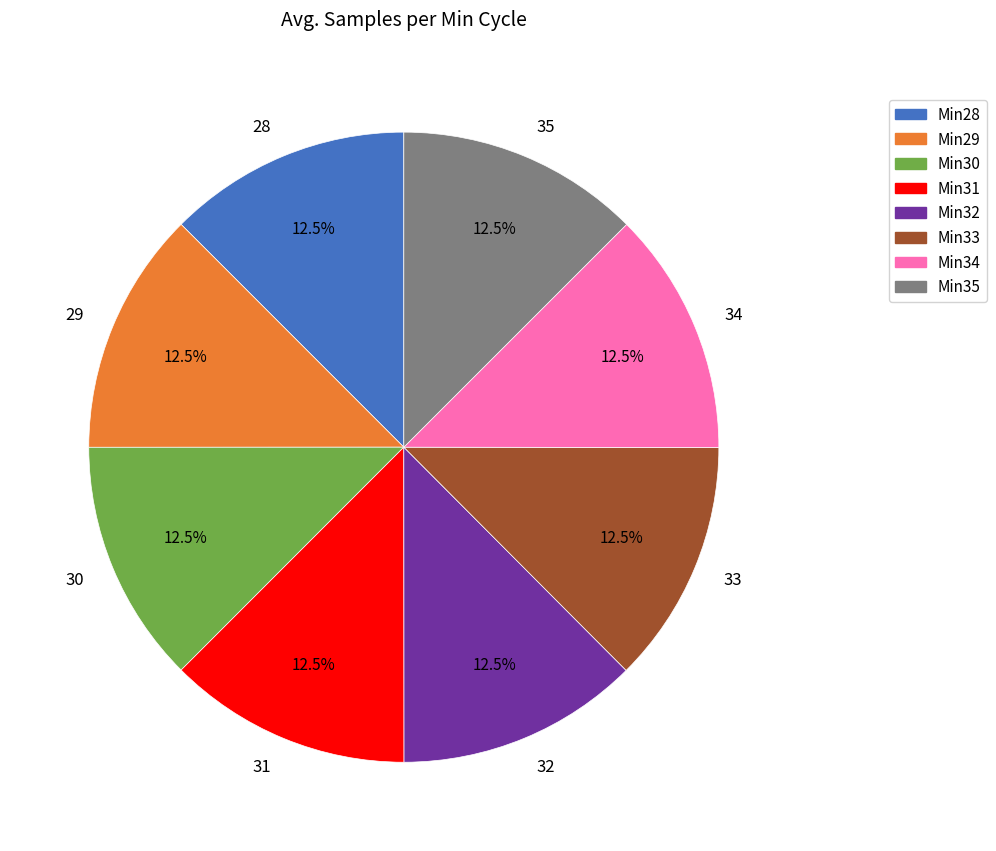

Approximately how many times larger is the value at 33 compared to 31?

1.0